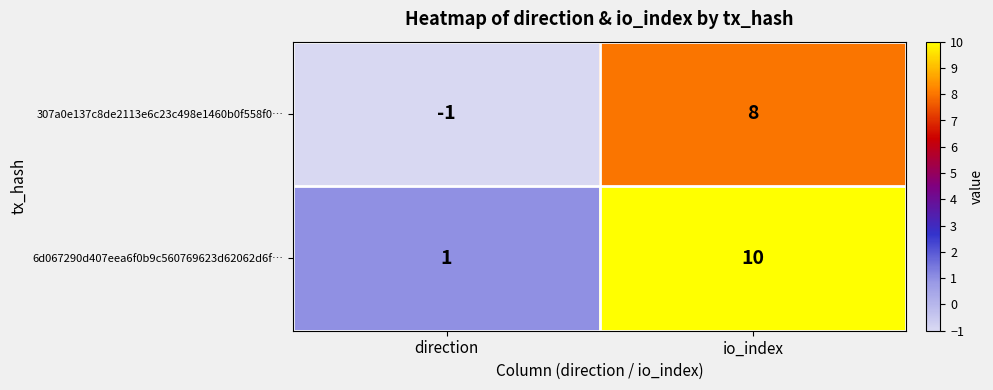

Which series has the largest total across all categories?

6d067290d407eea6f0b9c560769623d62062d6f…